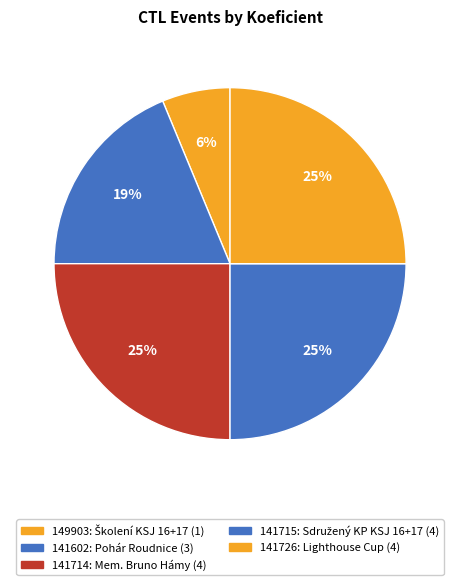

Rank the categories by value from highest to lowest.

141714, 141715, 141726, 141602, 149903